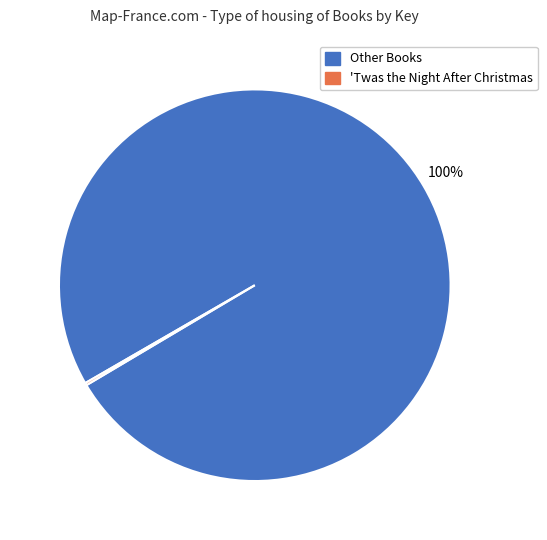

To the nearest percent, what is the difference between the largest and smallest slice percentages?

100%